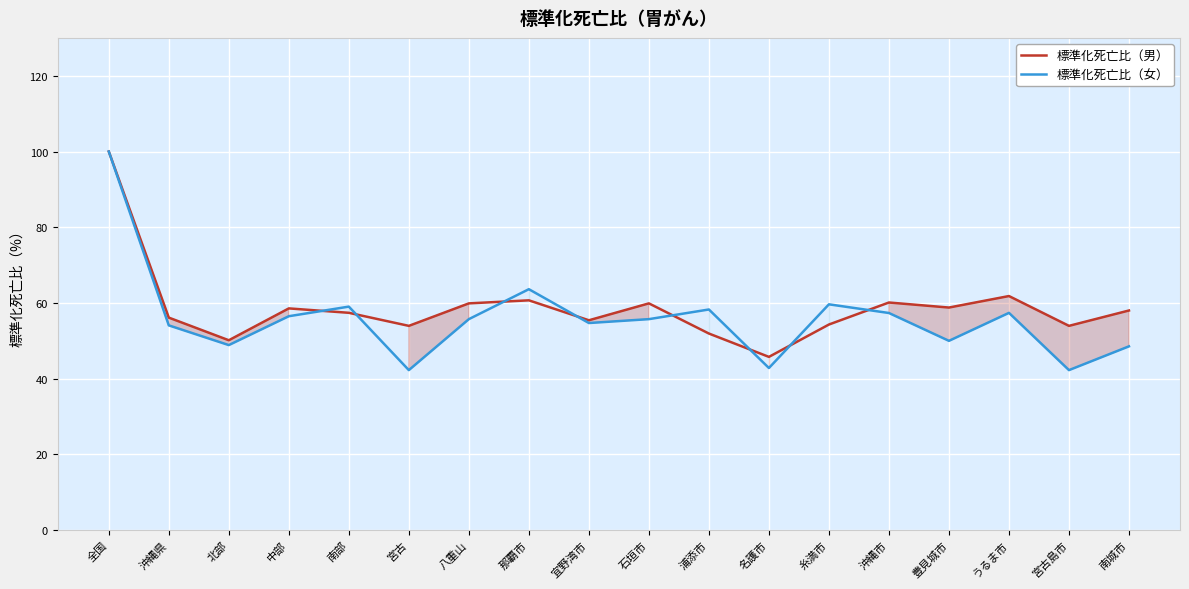

What is the total value across all series at 中部?

115.1